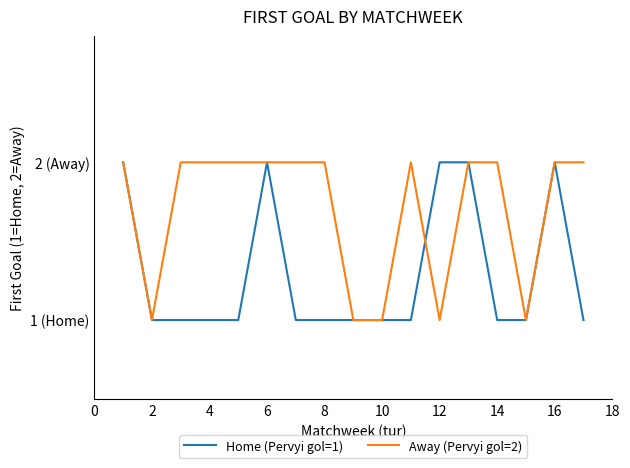

Does the chart have visible grid lines?

No